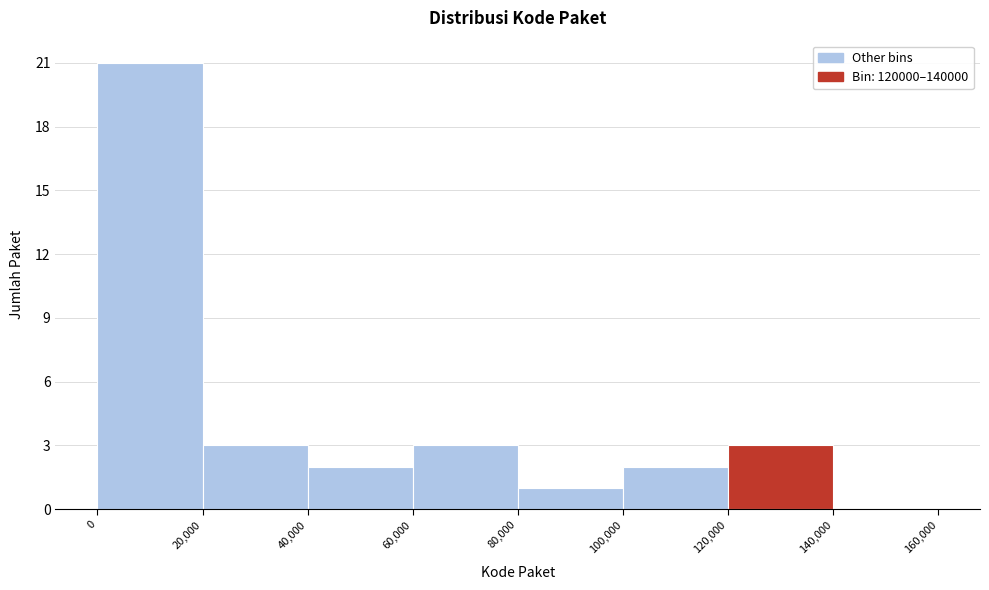

Over which range of the x-axis is the bar tallest?

0 to 20,000